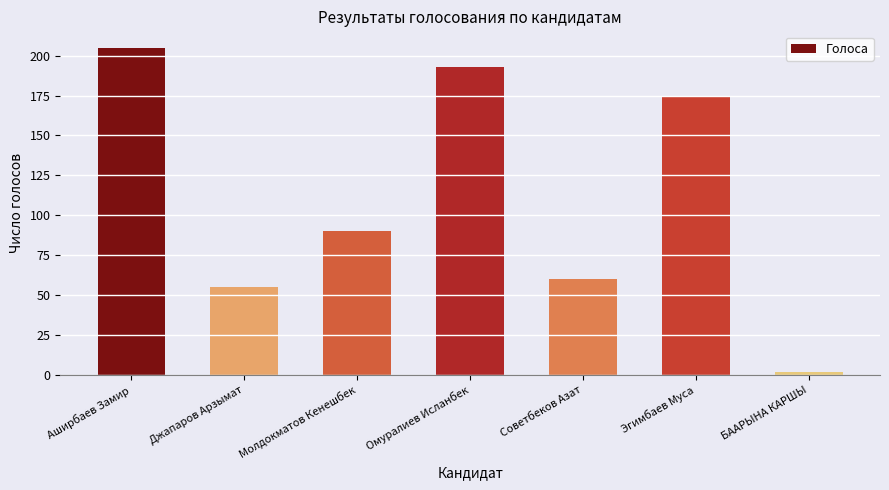

What is the difference between the second highest and minimum values?

191